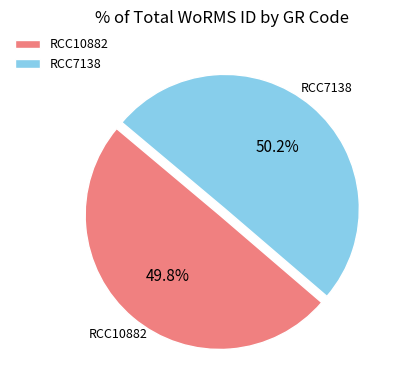

Combined, do RCC7138 and RCC10882 account for over 50%?

Yes